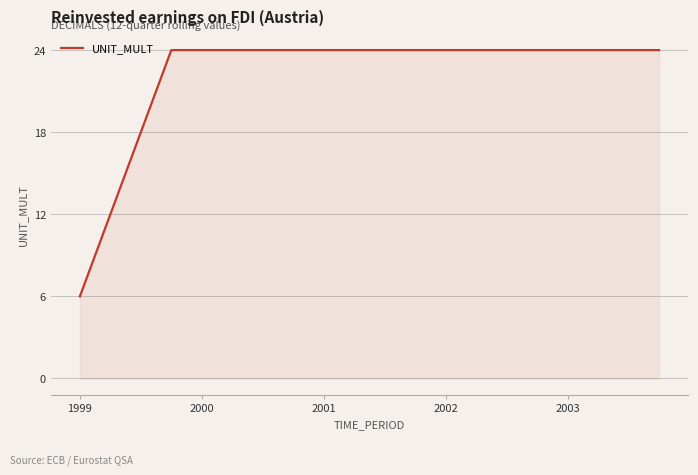

What is the maximum value shown in the chart?

24